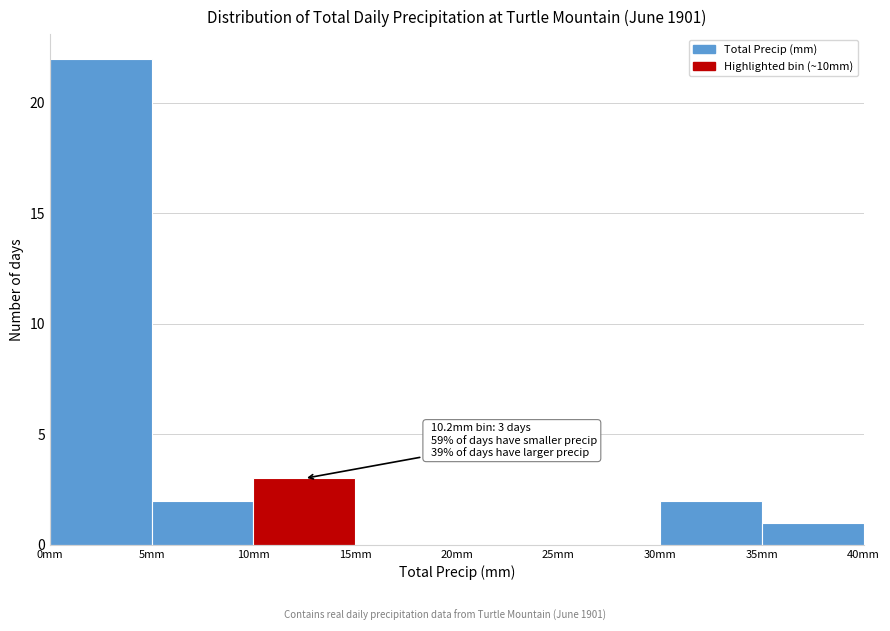

Which range on the x-axis has the tallest bar?

0 to 5